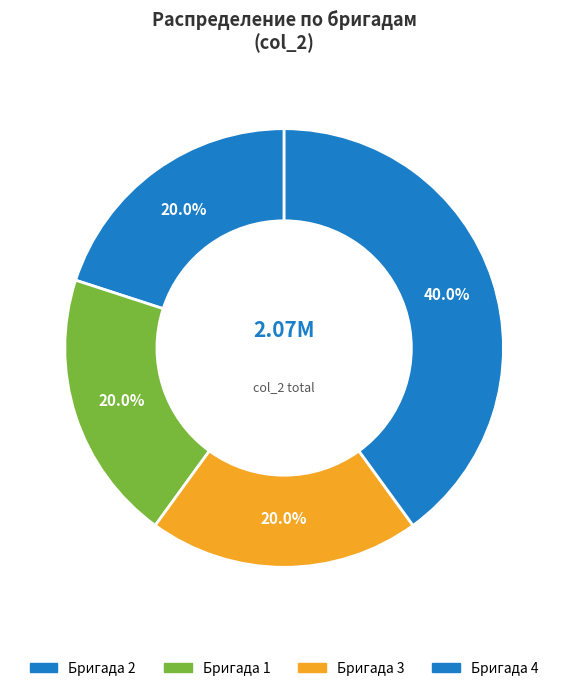

How many segments does this pie chart have?

4